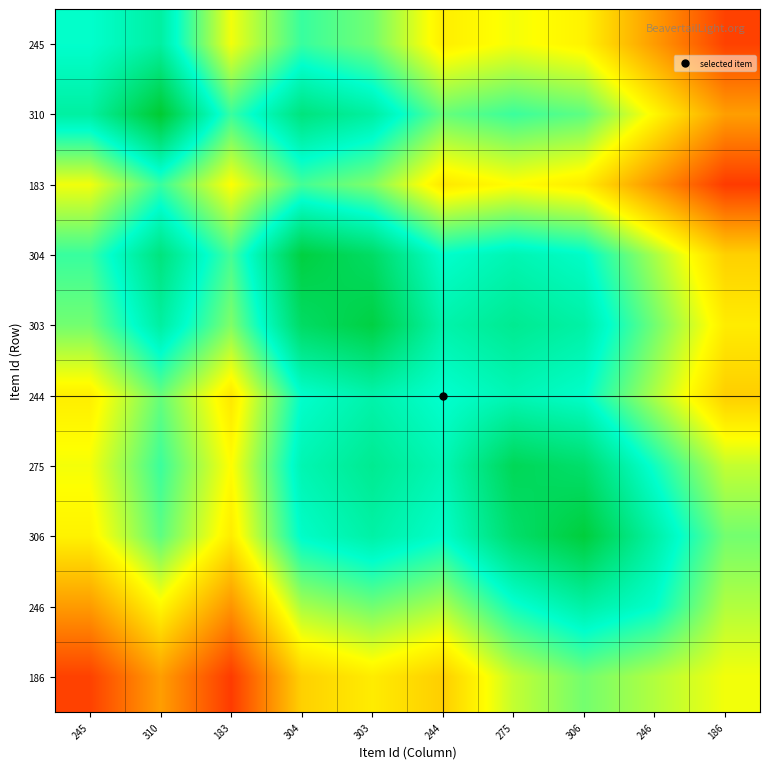

How many series are shown in this chart?

10